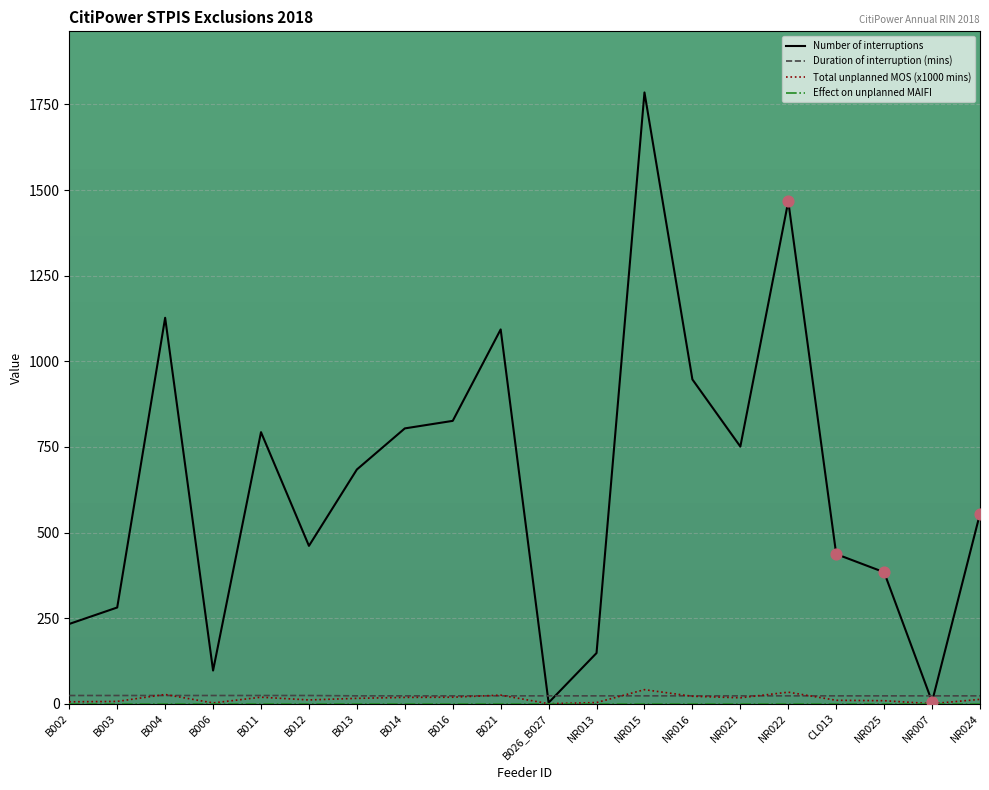

At which category is the sum across all series the highest?

NR015